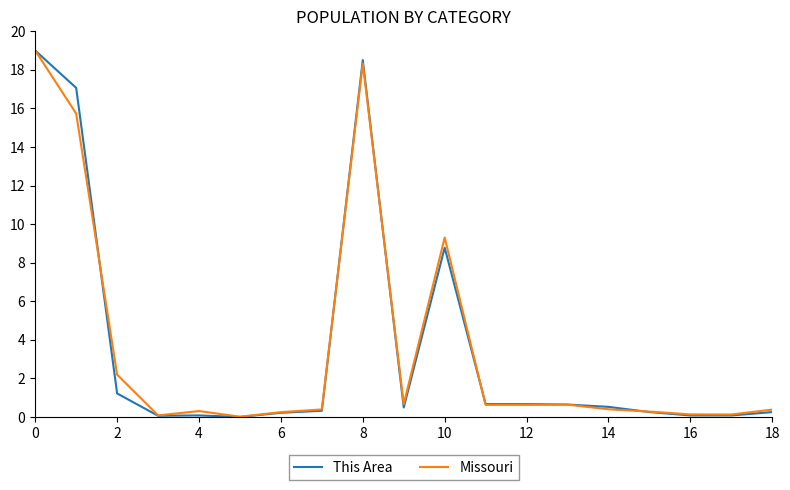

What is the maximum value shown in the chart?

19.0